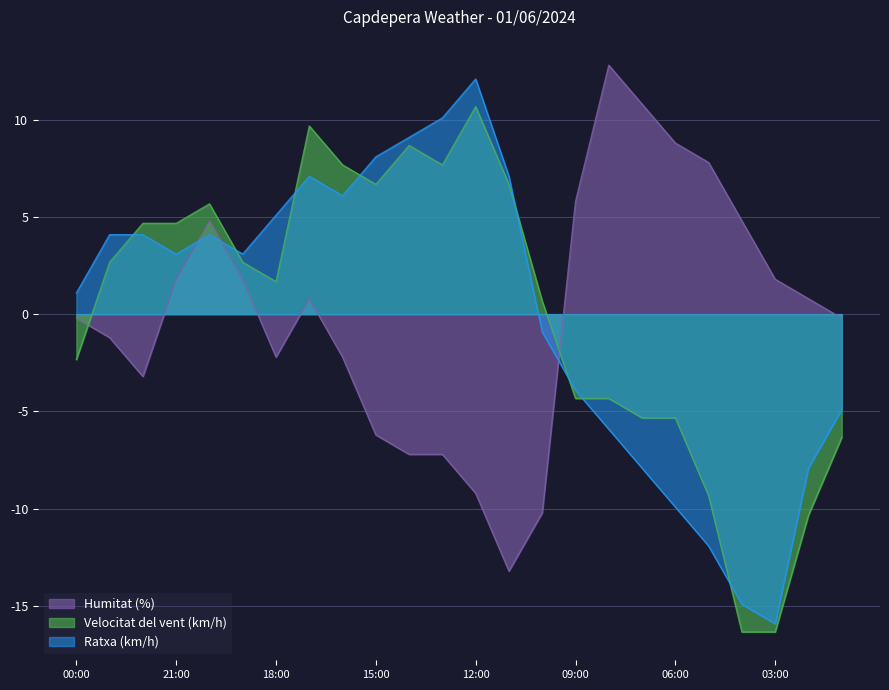

What position from the left is 09:00?

16